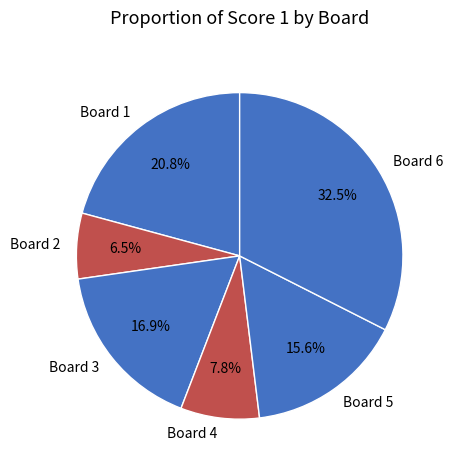

Is there any slice that represents more than half of the pie?

No